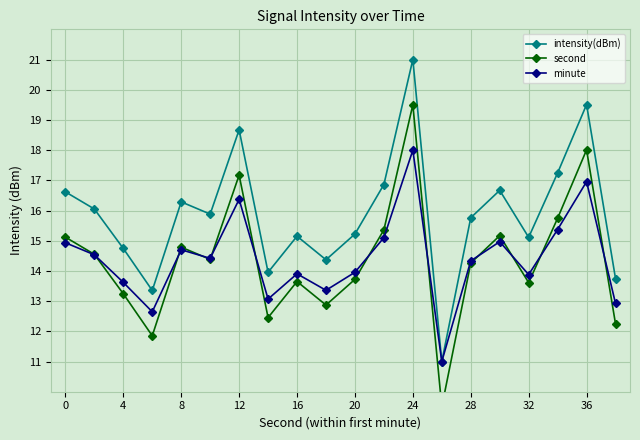

Which category has the highest value in the minute series?

24